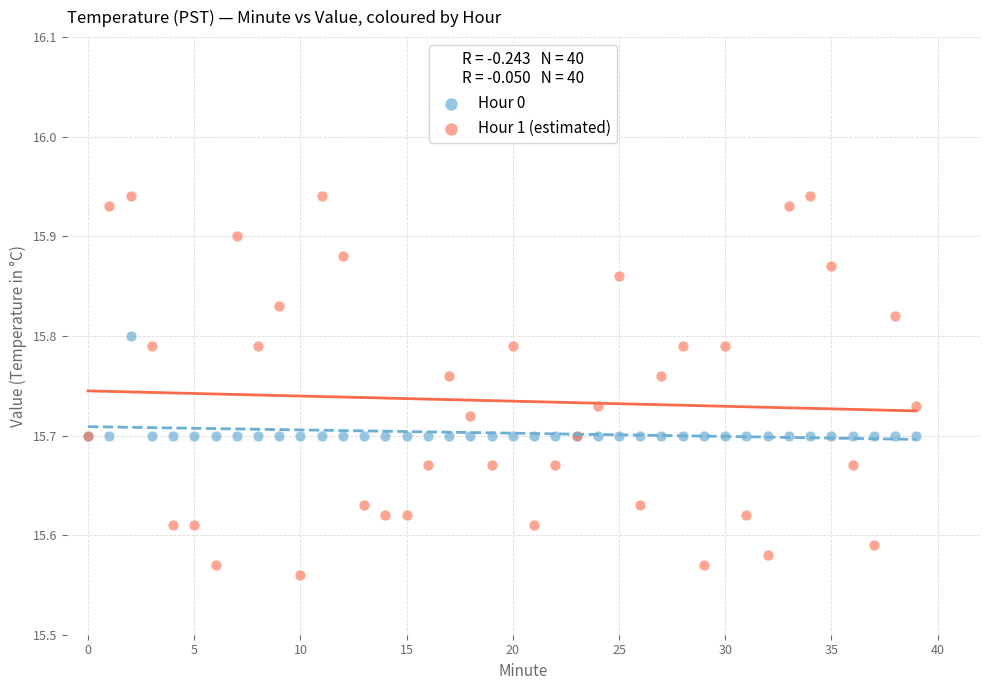

What are all the series names shown in the legend?

Hour 0, Hour 1 (estimated)